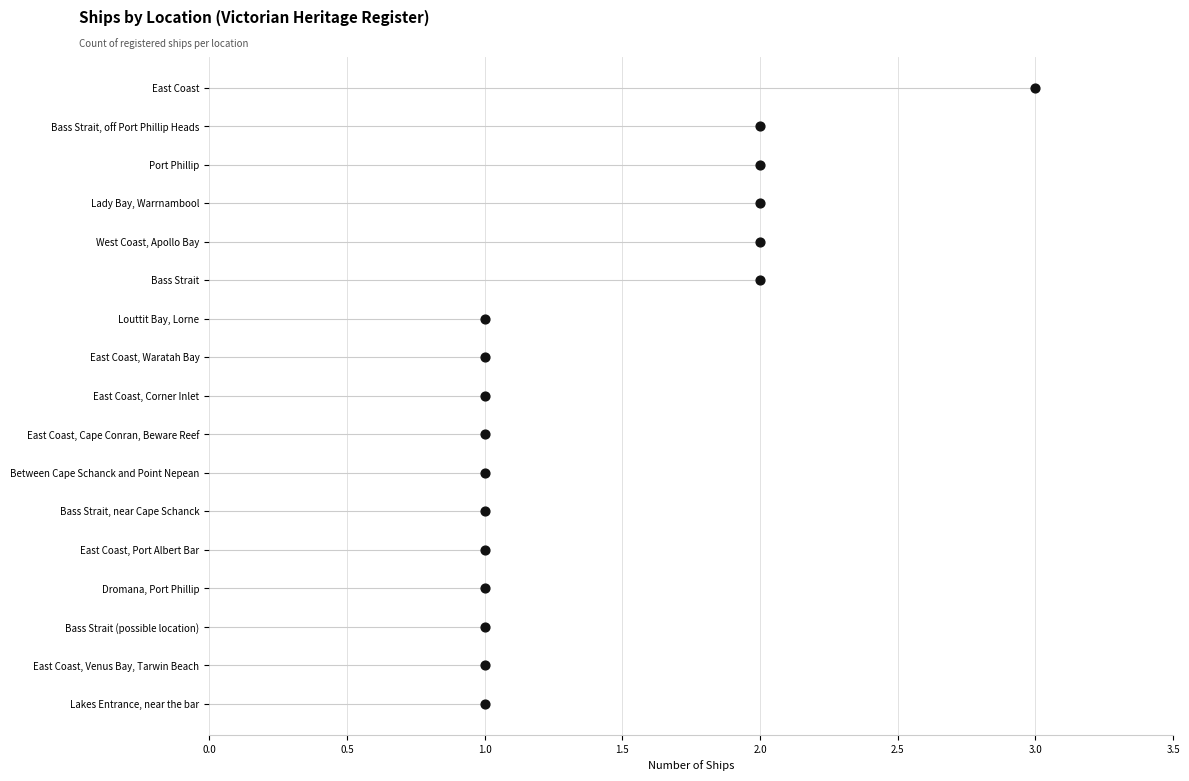

Which has a higher value, 1.0 or 2.0?

2.0